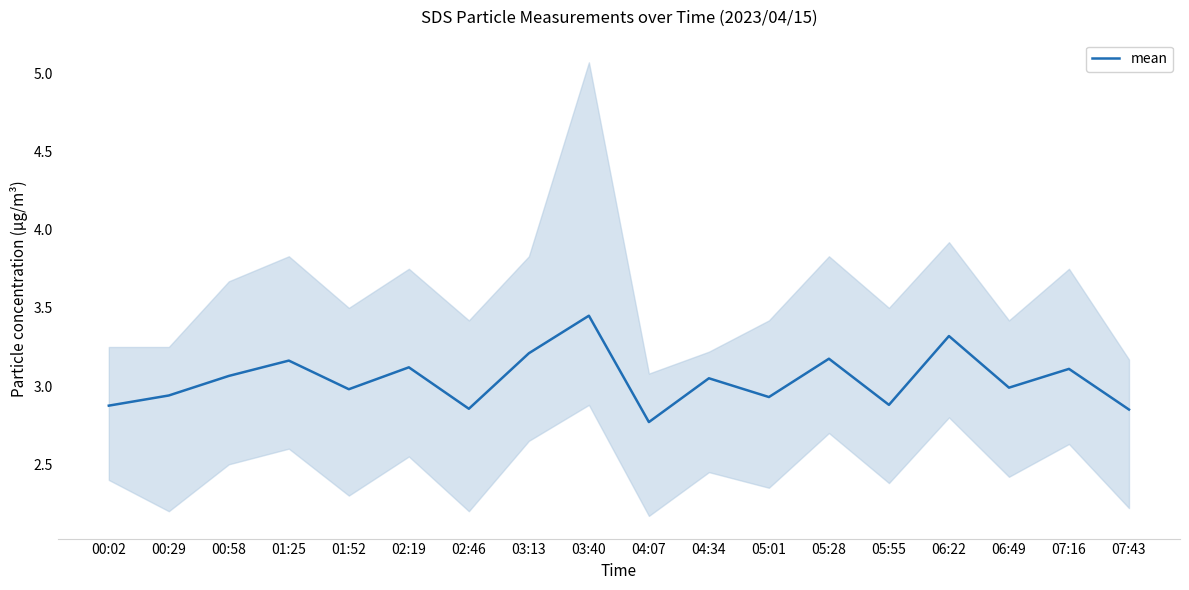

What is the difference between the values at 07:16 and 06:49?

0.1